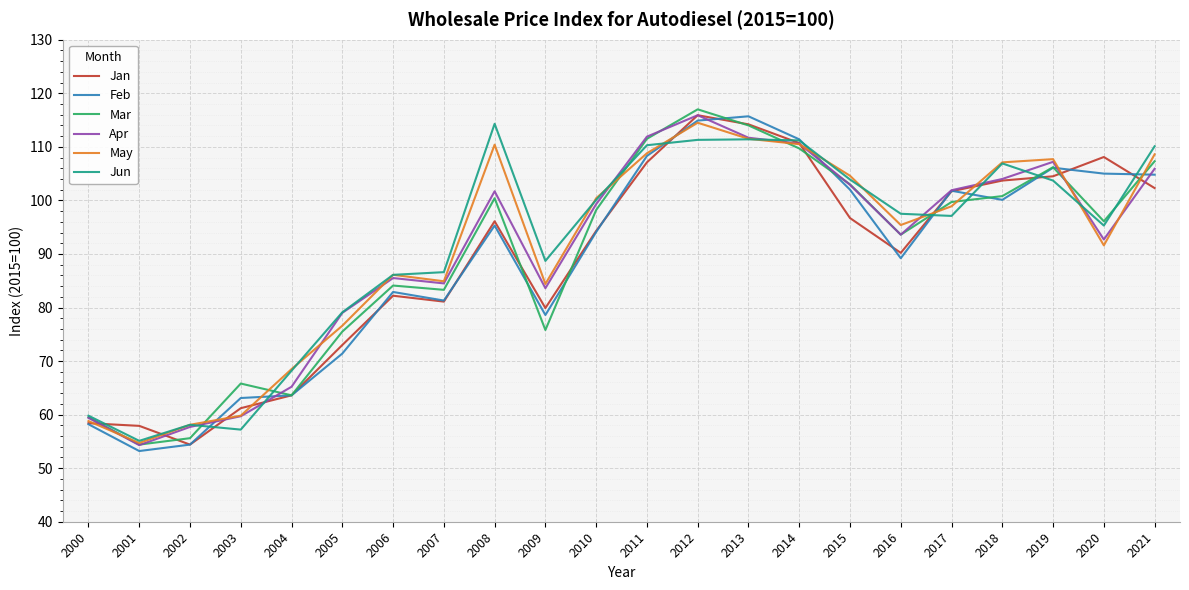

What is the lowest value of the Jun series?

55.1